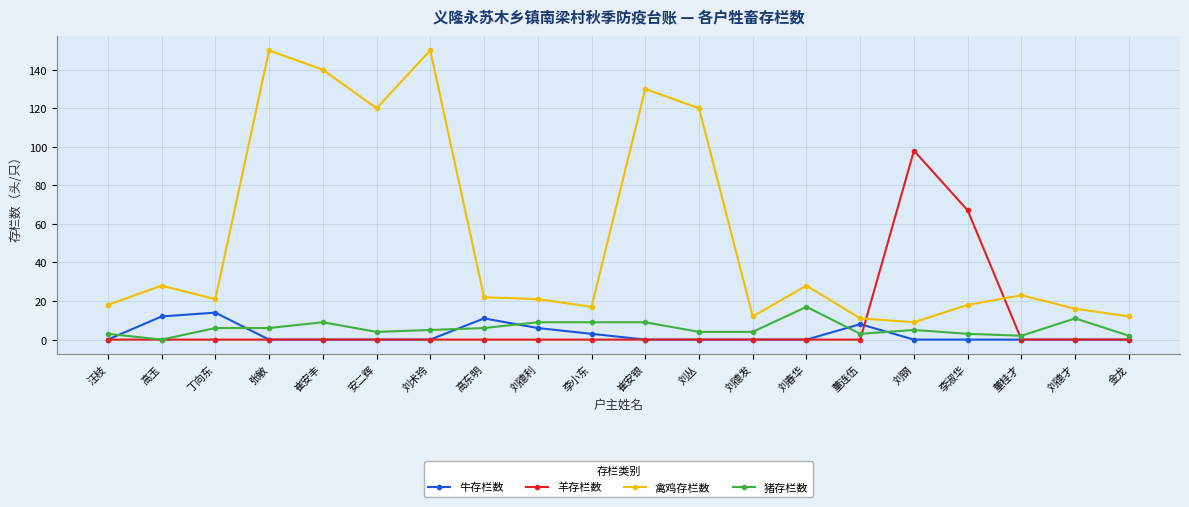

What position from the left is 李小东?

10